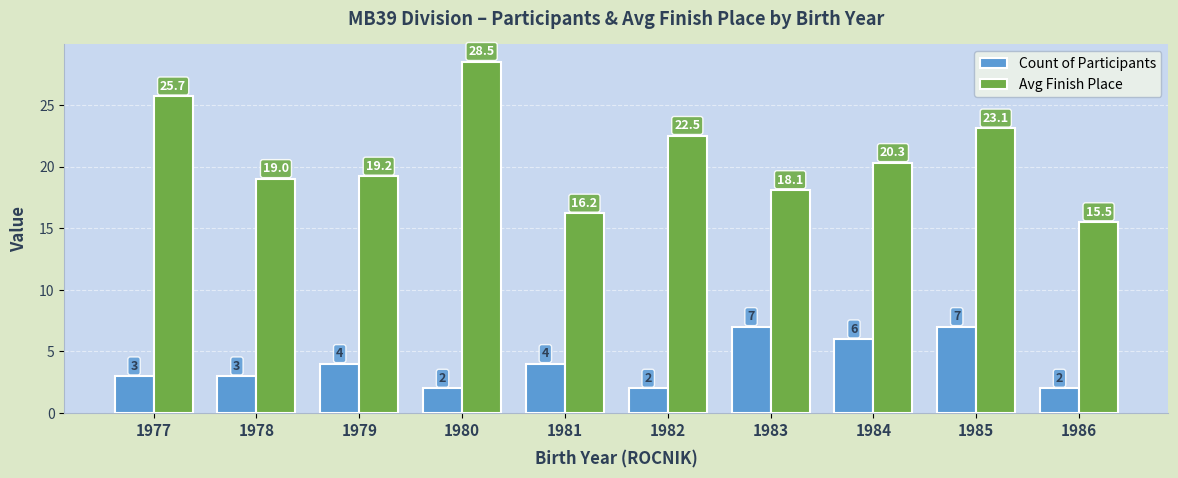

At which category does the chart reach its peak across all series?

1980